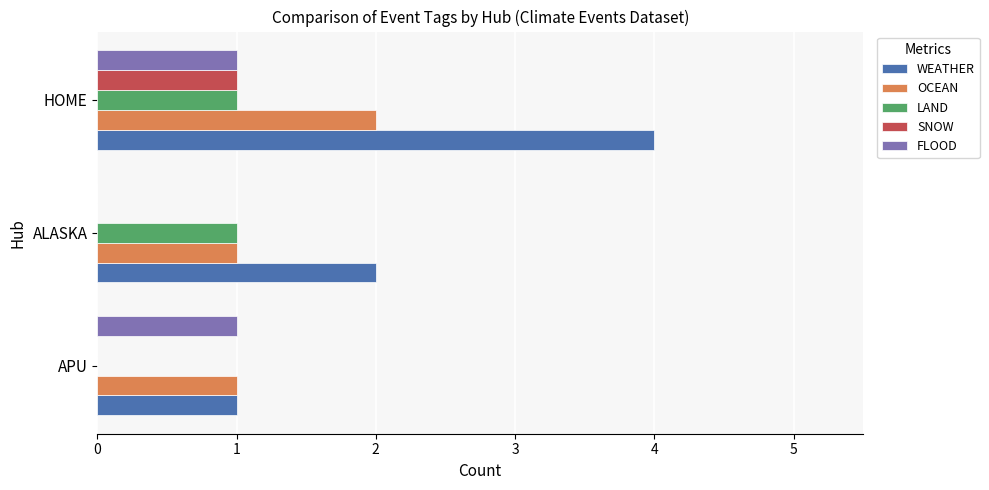

Which series has the largest range (max minus min)?

WEATHER